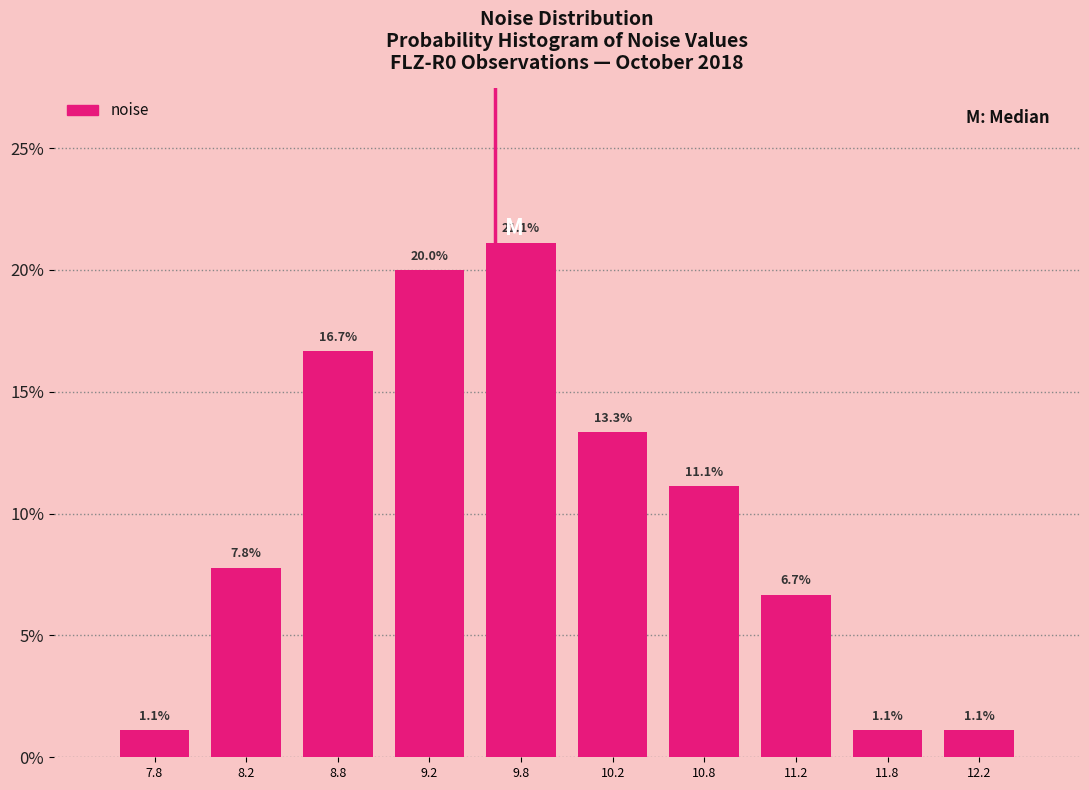

Which range on the x-axis has the tallest bar?

9.5 to 10.0